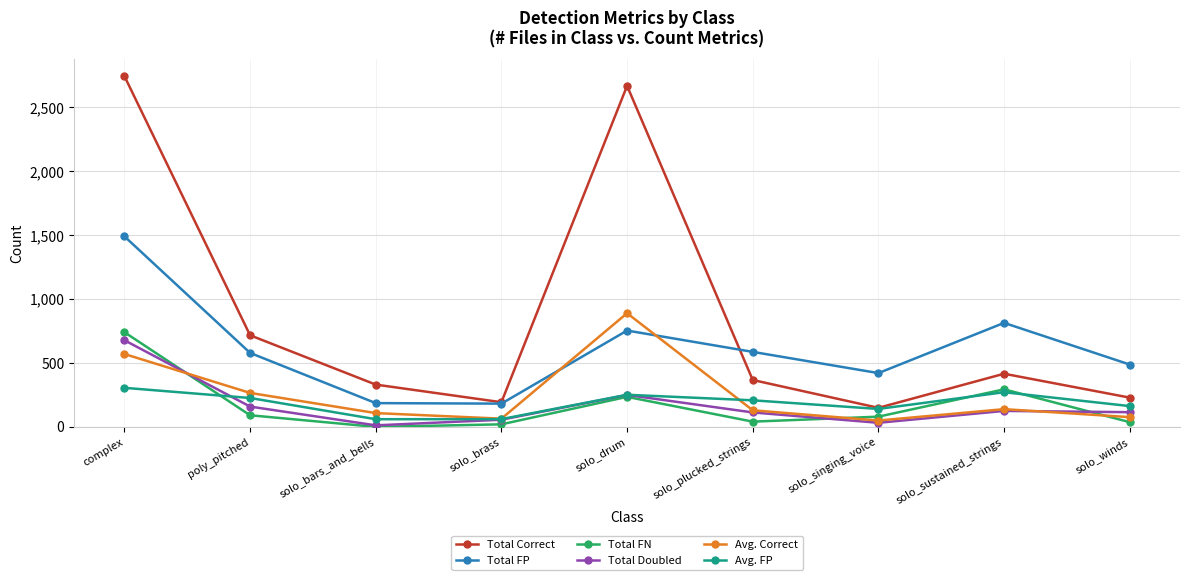

Where is the first local maximum for Avg. FP?

solo_drum